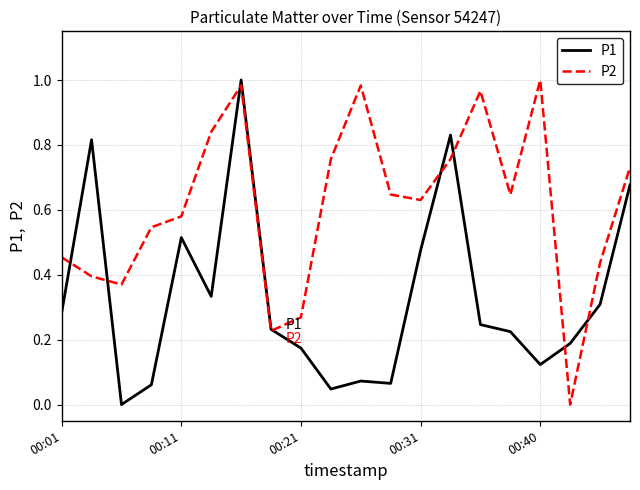

Rank the series by their average value, from highest to lowest.

P2, P1